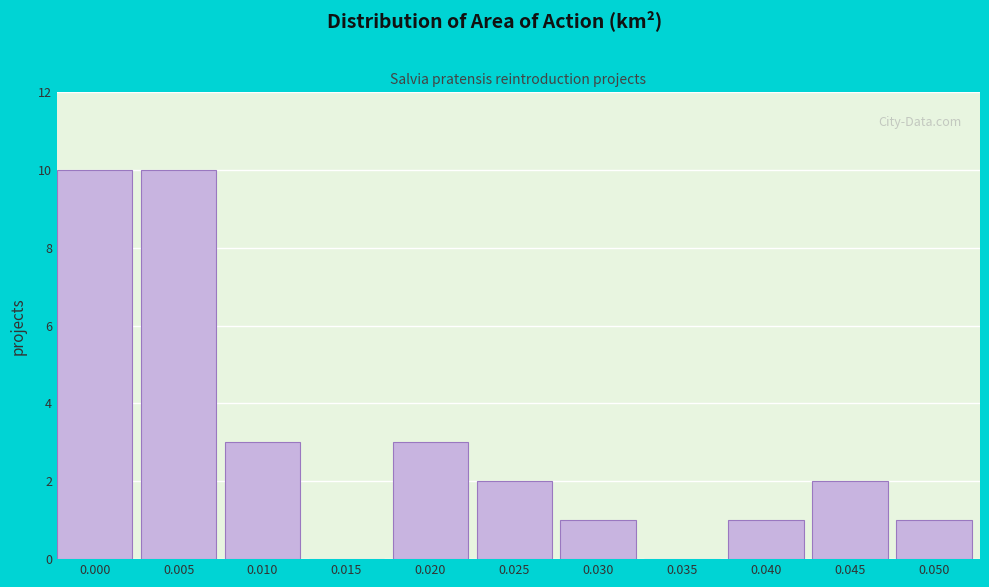

Reading left to right, what are all the values shown in this chart?

0.000=10	0.005=10	0.010=3	0.015=0	0.020=3	0.025=2	0.030=1	0.035=0	0.040=1	0.045=2	0.050=1